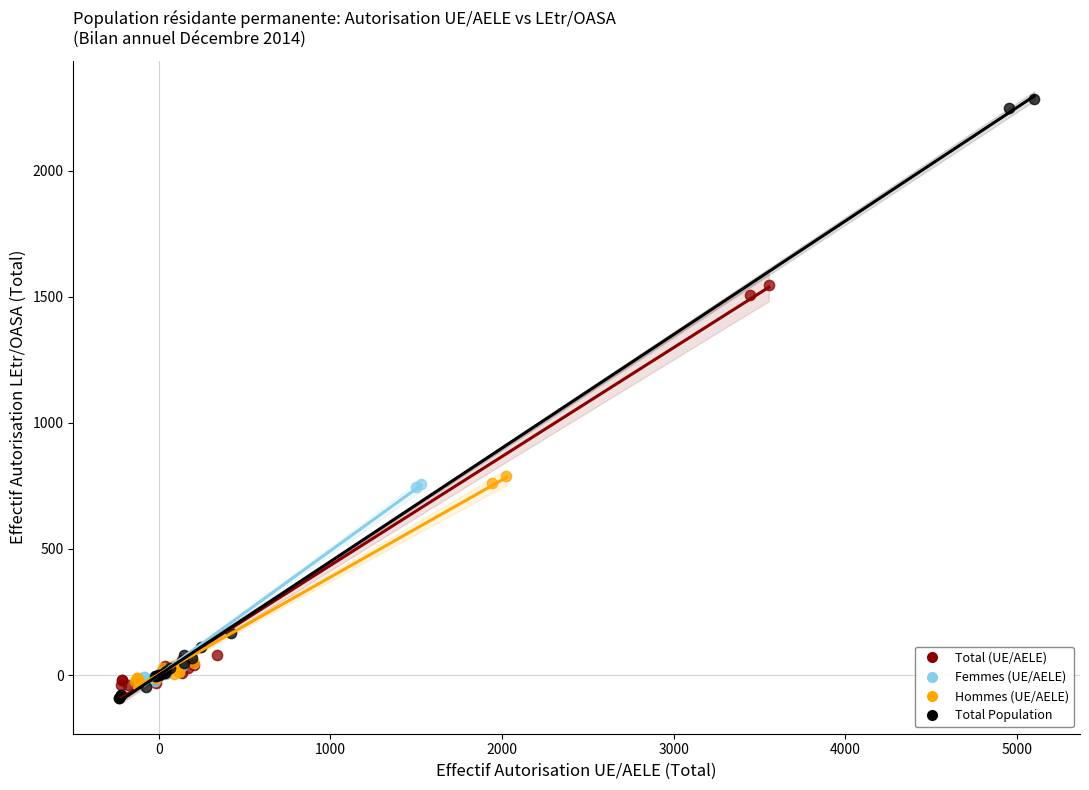

Which series has the largest Y range (max minus min)?

Total Population